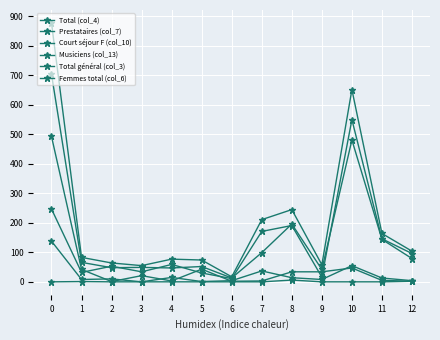

How many values in the Musiciens (col_13) series exceed 0?

3